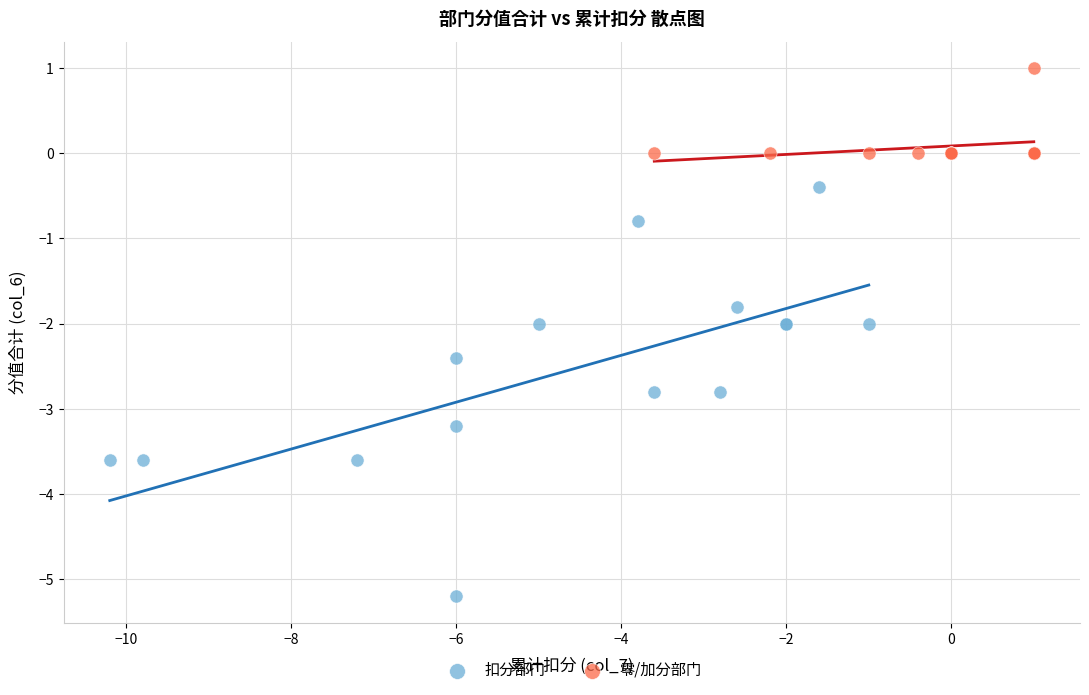

Which series has the widest spread of Y values?

扣分部门